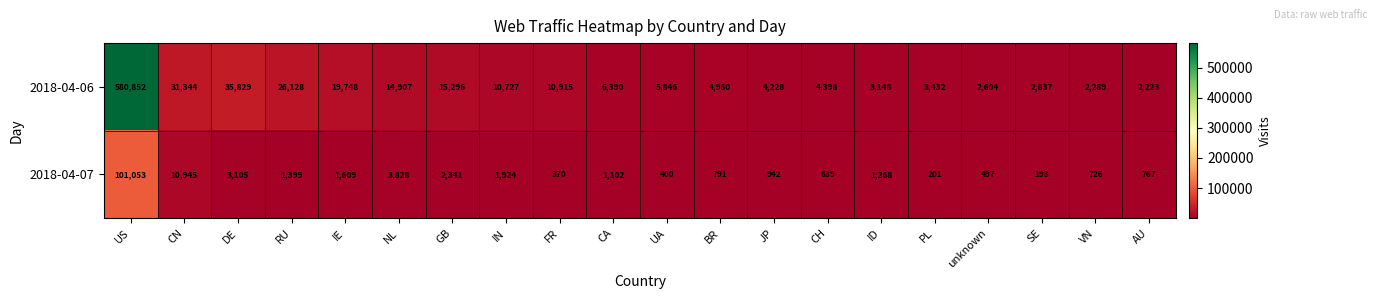

What is the difference between the highest and lowest values at DE?

32724